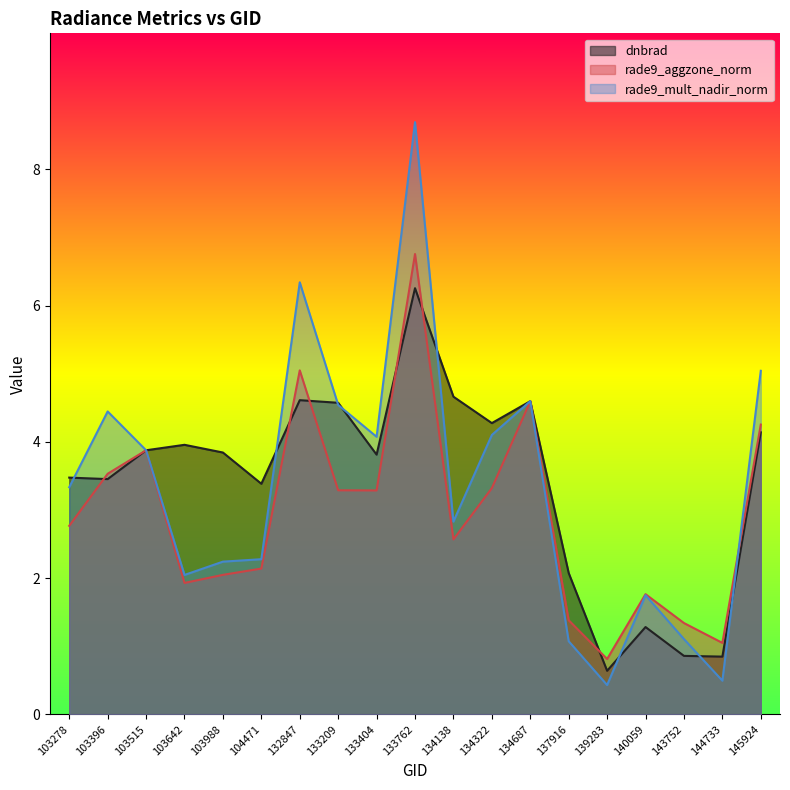

Reading left to right, extract all data points from this chart.

dnbrad: 3.5	3.5	3.9	4.0	3.8	3.4	4.6	4.6	3.8	6.3	4.7	4.3	4.6	2.1	0.6	1.3	0.9	0.8	4.1
rade9_aggzone_norm: 2.8	3.5	3.9	1.9	2.0	2.1	5.0	3.3	3.3	6.8	2.6	3.3	4.6	1.4	0.8	1.8	1.3	1.0	4.3
rade9_mult_nadir_norm: 3.3	4.4	3.9	2.0	2.2	2.3	6.3	4.5	4.1	8.7	2.8	4.1	4.6	1.1	0.4	1.7	1.1	0.5	5.0